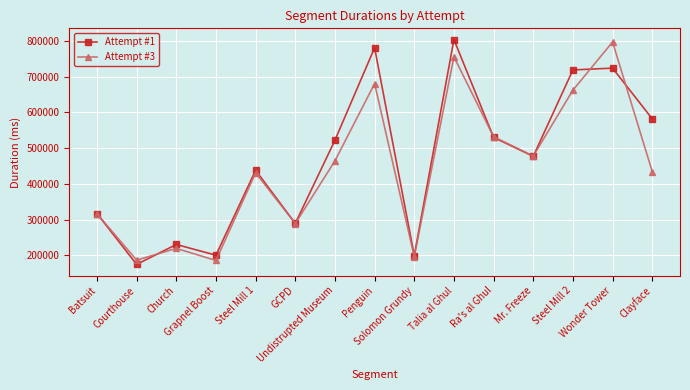

How many interior local valleys does the Attempt #1 series have?

5